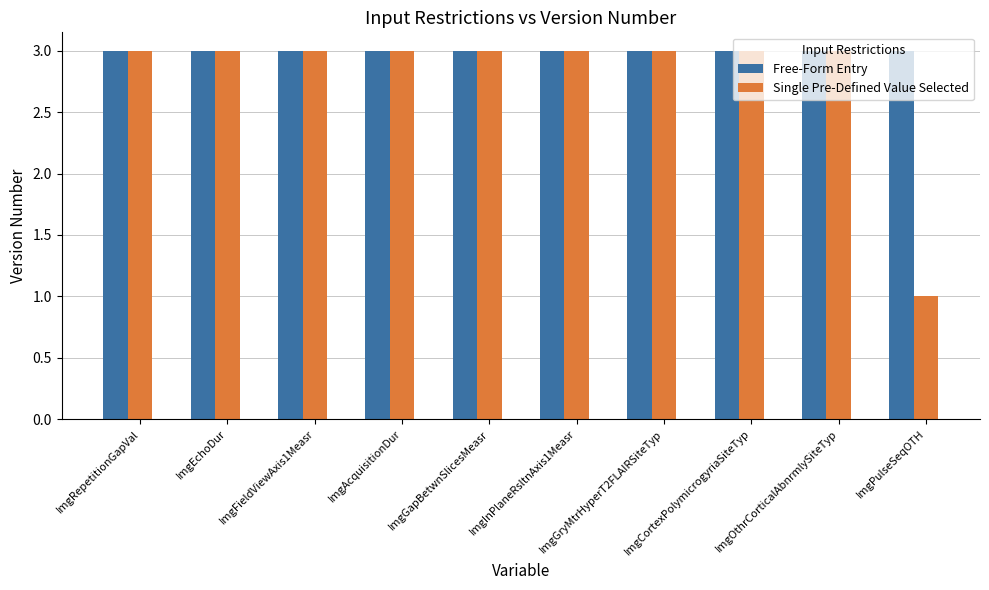

The value of Single Pre-Defined Value Selected at ImgRepetitionGapVal is 2. True or false?

False